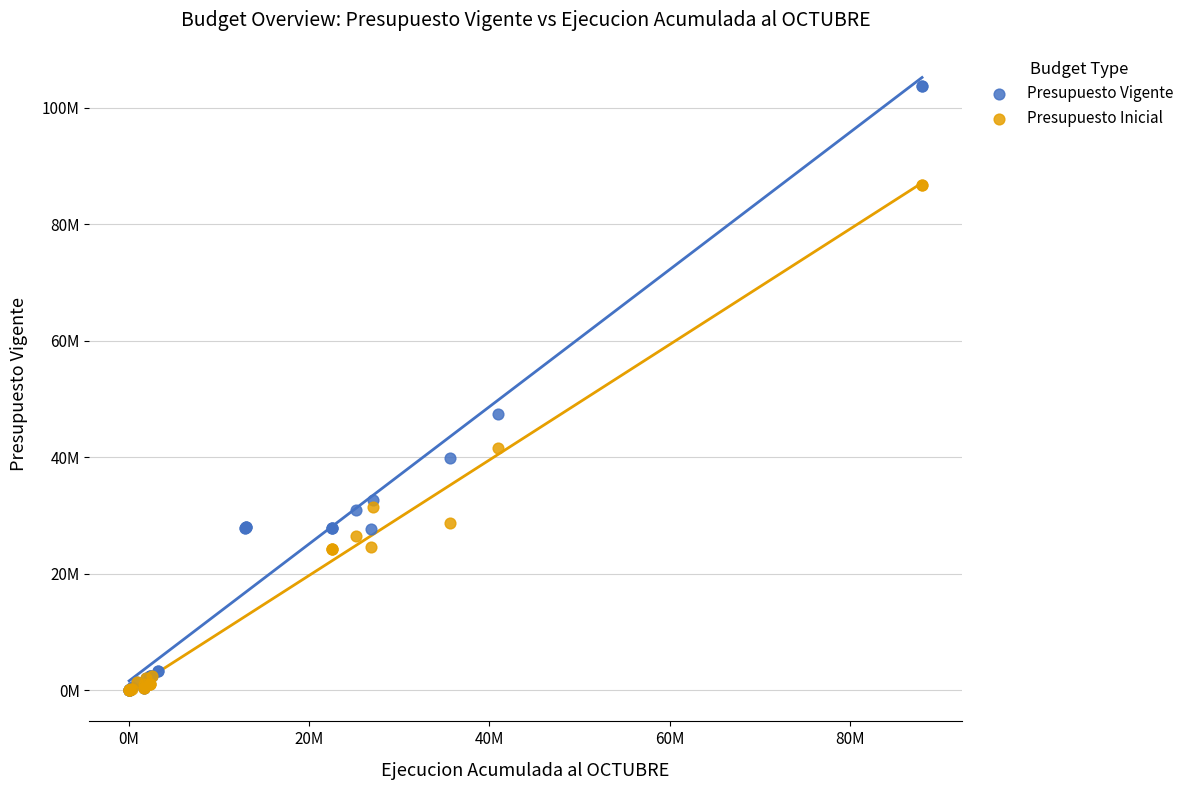

Which series has the largest Y range (max minus min)?

Presupuesto Vigente